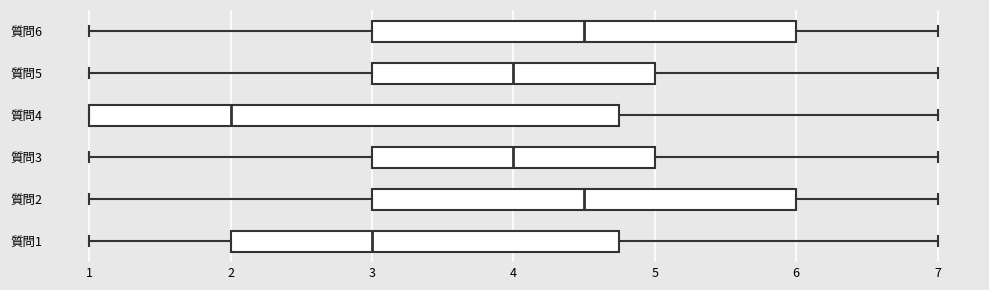

Reading bottom to top, transcribe this box plot: for each box, give where its median line is, the range the box spans, and where its two whiskers end, as read against the x-axis. The values are not printed on the chart, so give them approximately, as read against the axis.

質問1: median 3.0, box 2.0 to 4.8, whiskers 1.0 to 7.0
質問2: median 4.5, box 3.0 to 6.0, whiskers 1.0 to 7.0
質問3: median 4.0, box 3.0 to 5.0, whiskers 1.0 to 7.0
質問4: median 2.0, box 1.0 to 4.8, whiskers 1.0 to 7.0
質問5: median 4.0, box 3.0 to 5.0, whiskers 1.0 to 7.0
質問6: median 4.5, box 3.0 to 6.0, whiskers 1.0 to 7.0